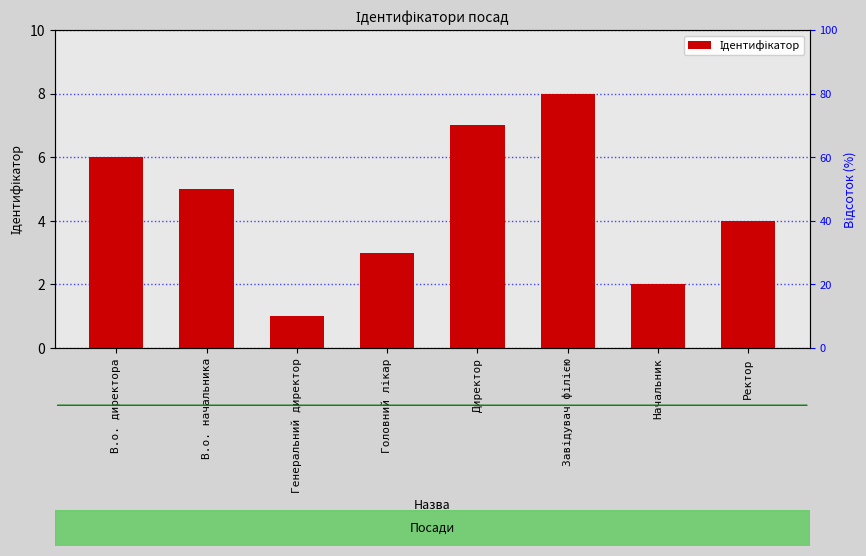

At which category does the chart reach its peak across all series?

Завідувач філією